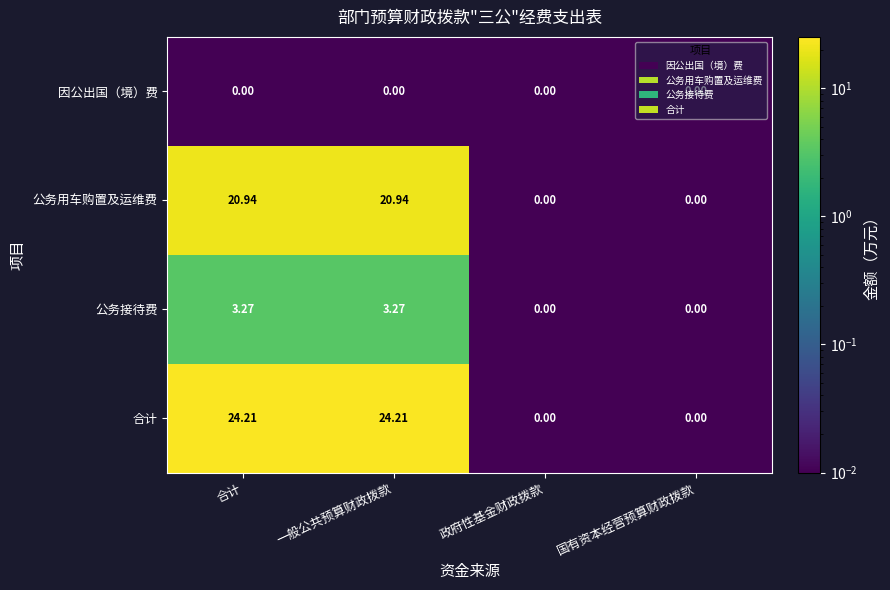

List the series in order of their peak value, highest first.

合计, 公务用车购置及运维费, 公务接待费, 因公出国（境）费